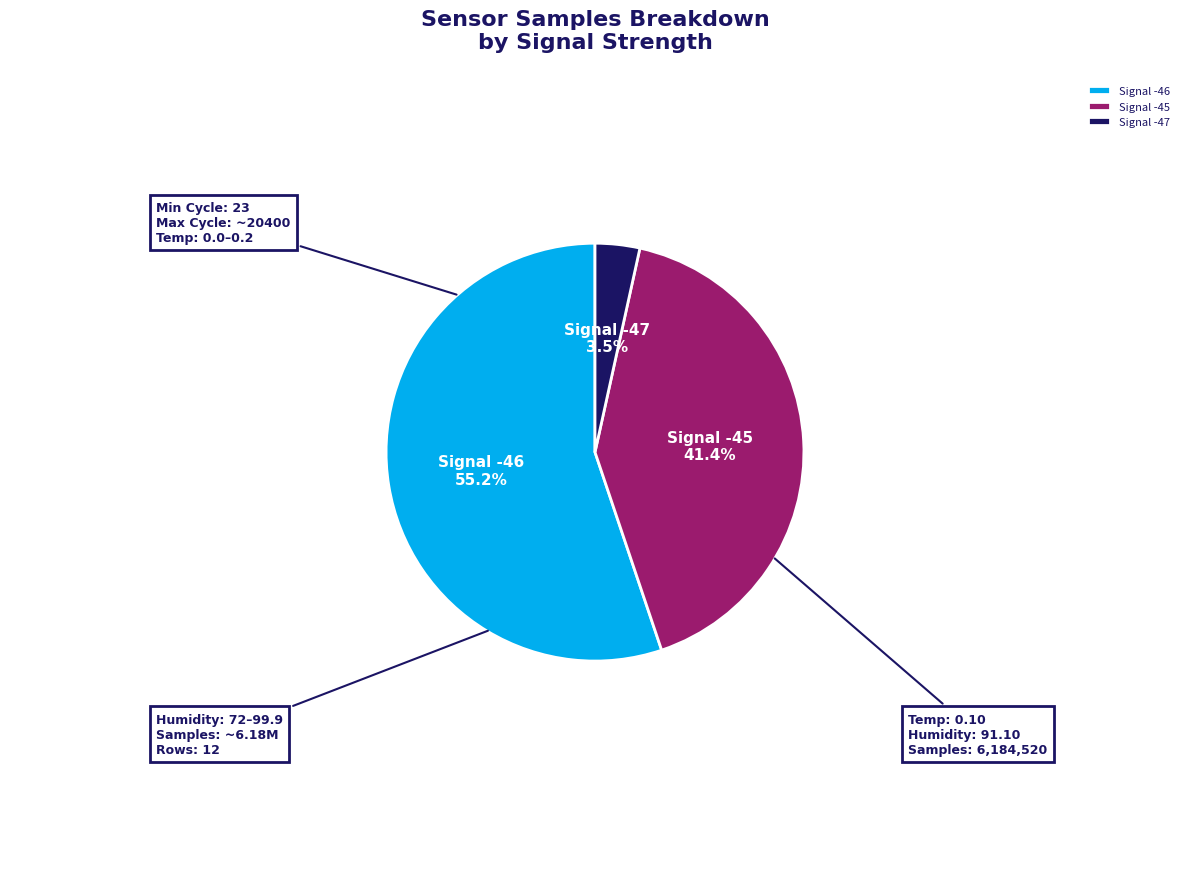

What is the largest slice in the pie chart?

Signal -46